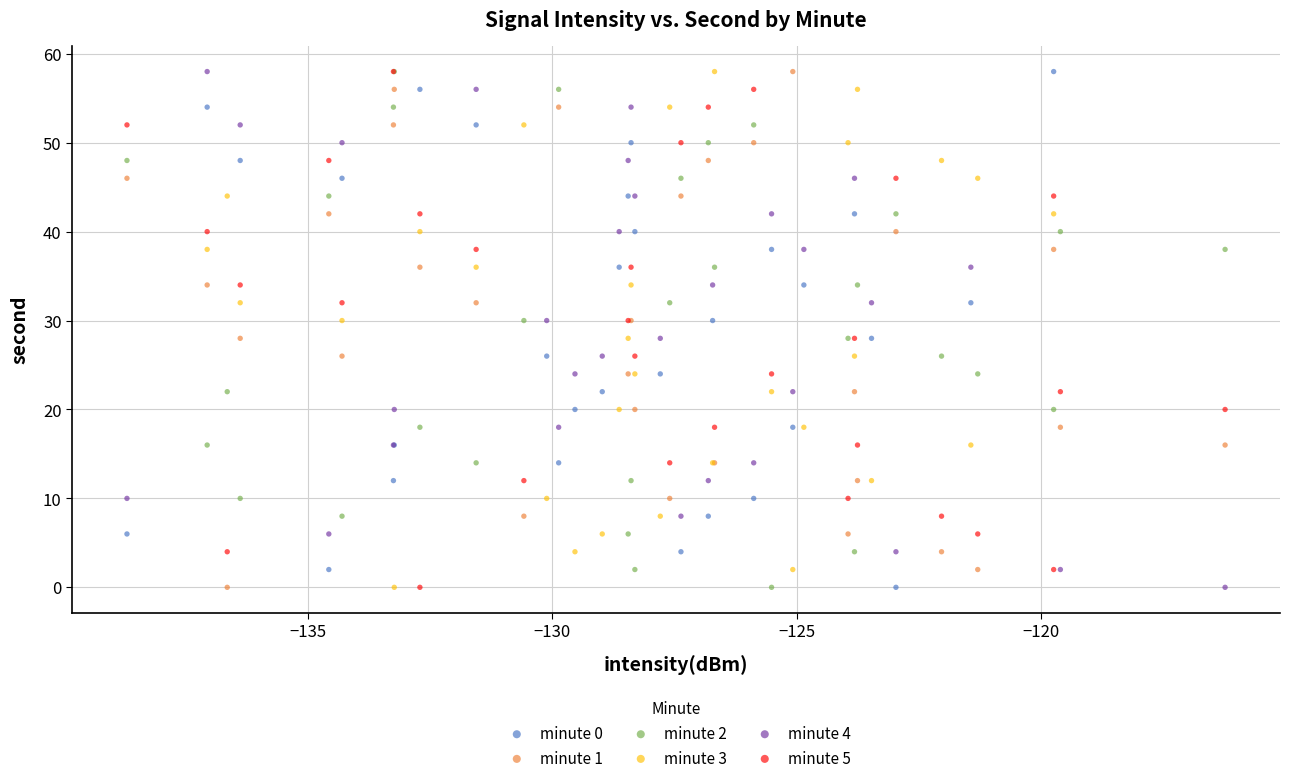

What are all the series names shown in the legend?

minute 0, minute 1, minute 2, minute 3, minute 4, minute 5